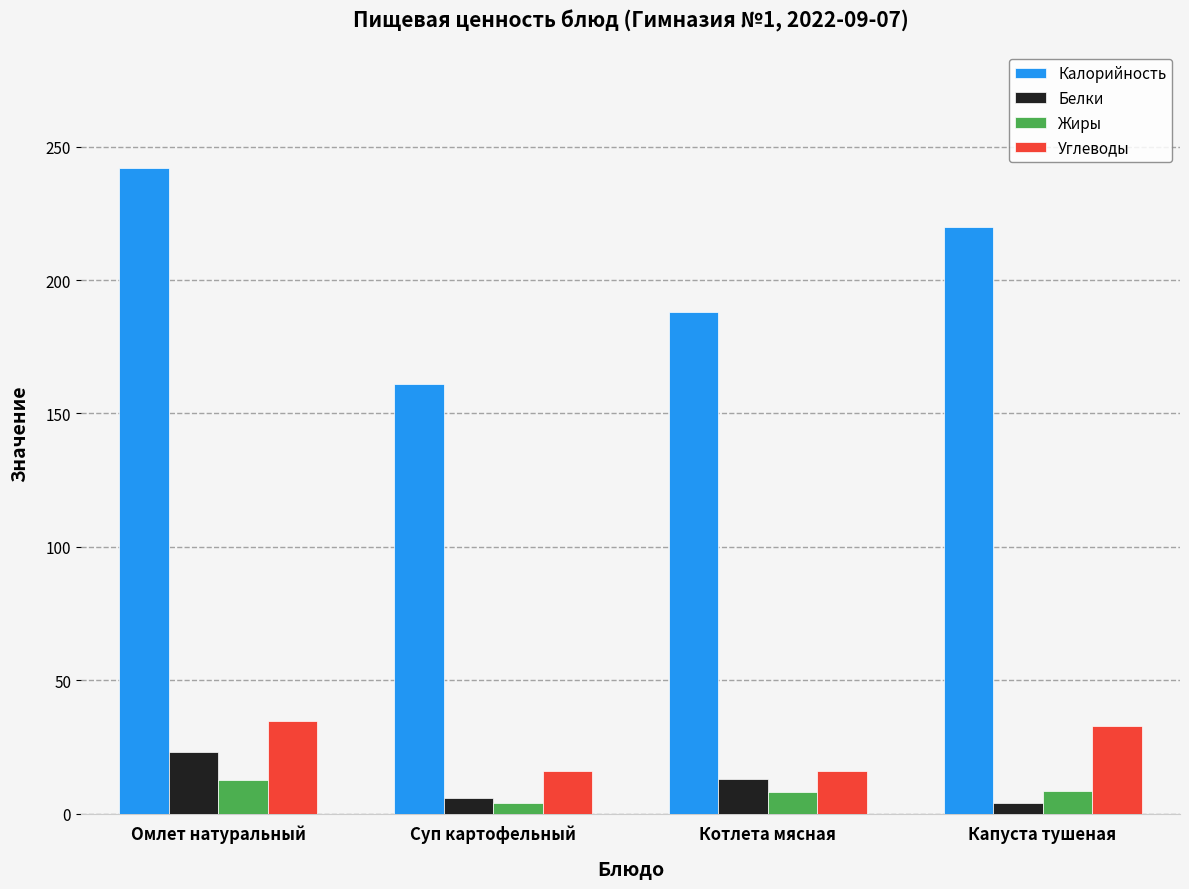

At how many categories does at least one series exceed 135?

4